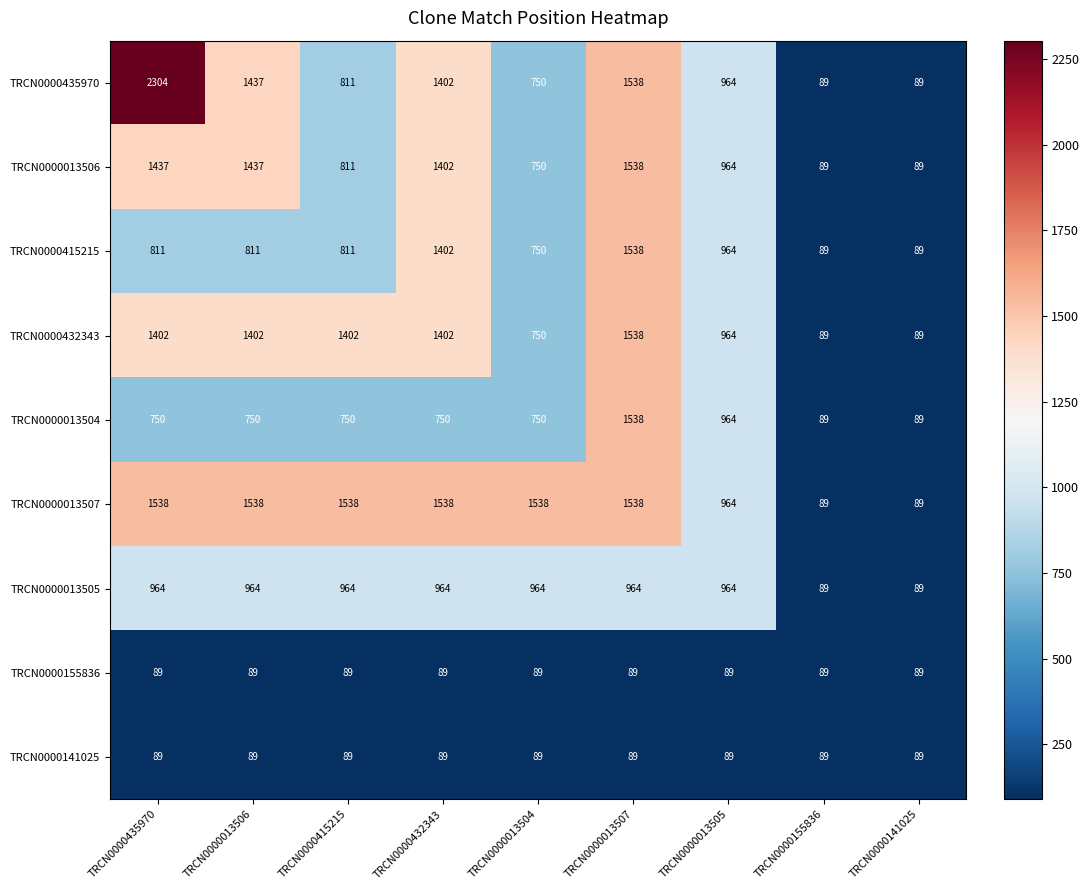

True or false: TRCN0000415215 has a value of 1134 at TRCN0000013504.

False